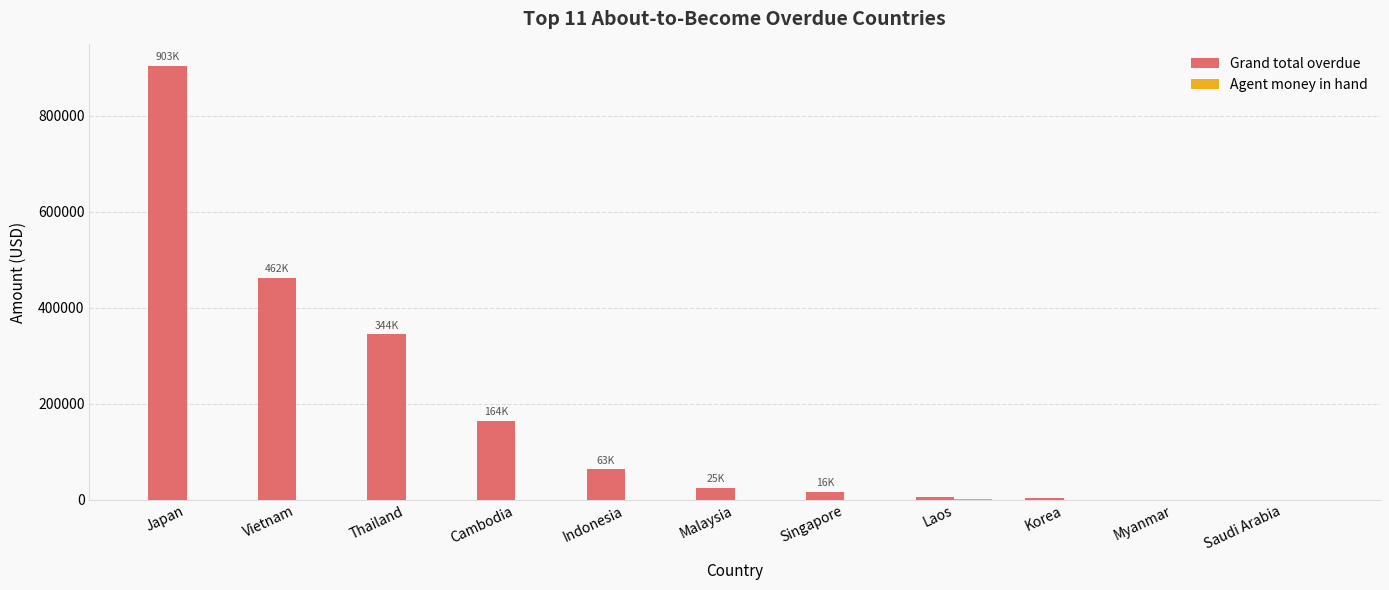

Which category has the highest value in the Grand total overdue series?

Japan